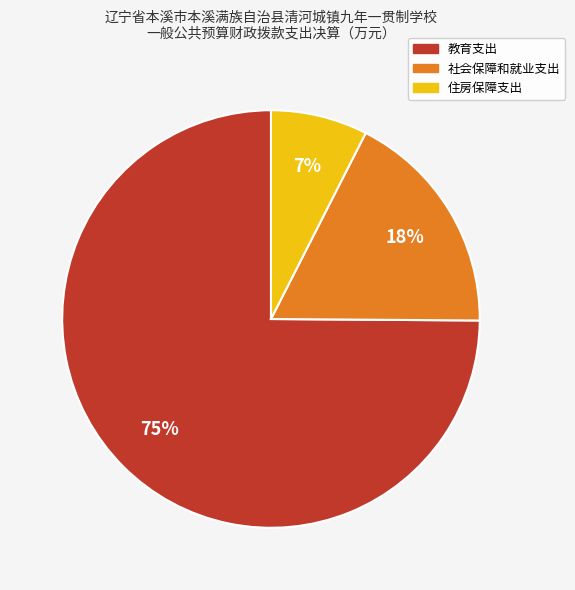

What is the largest slice in the pie chart?

教育支出